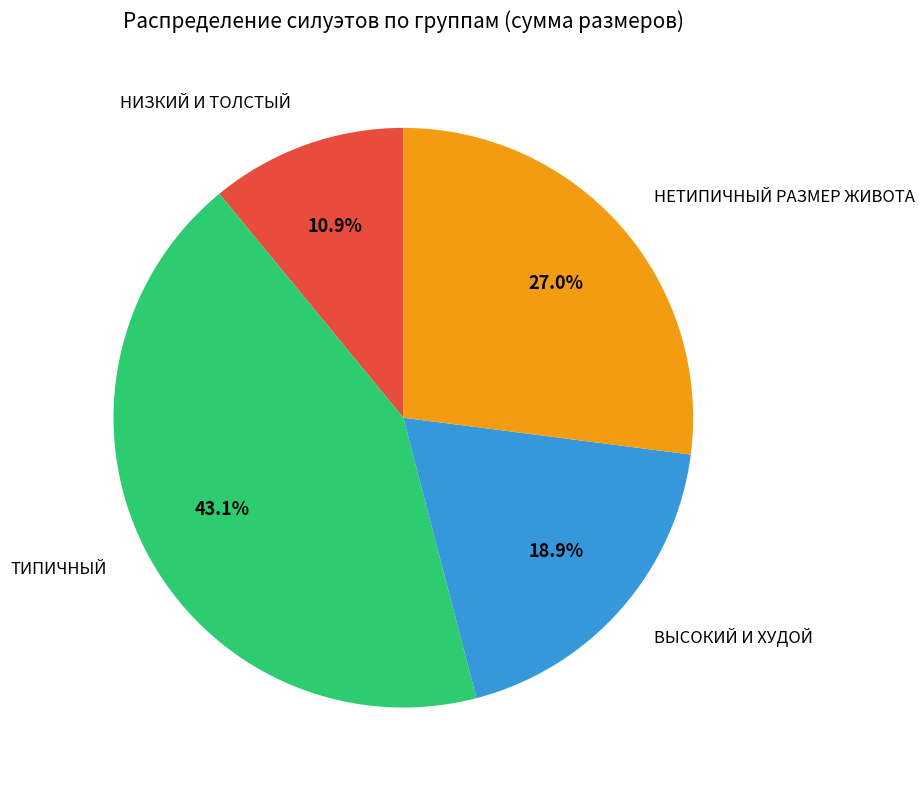

Which slice is the smallest?

НИЗКИЙ И ТОЛСТЫЙ